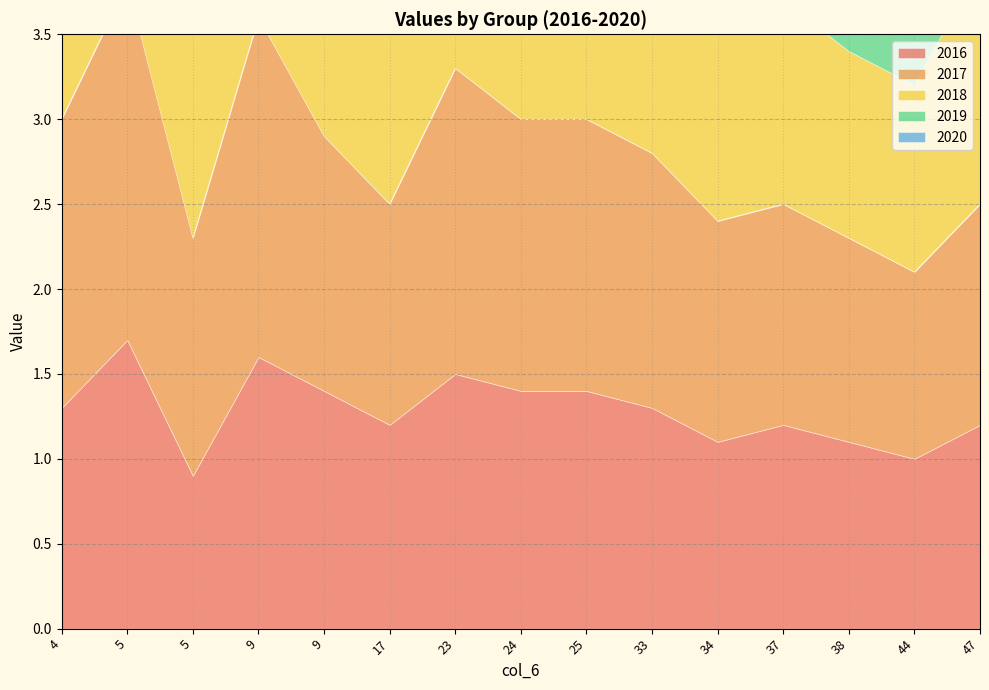

True or false: 2020 has more than 0 interior local peaks.

True